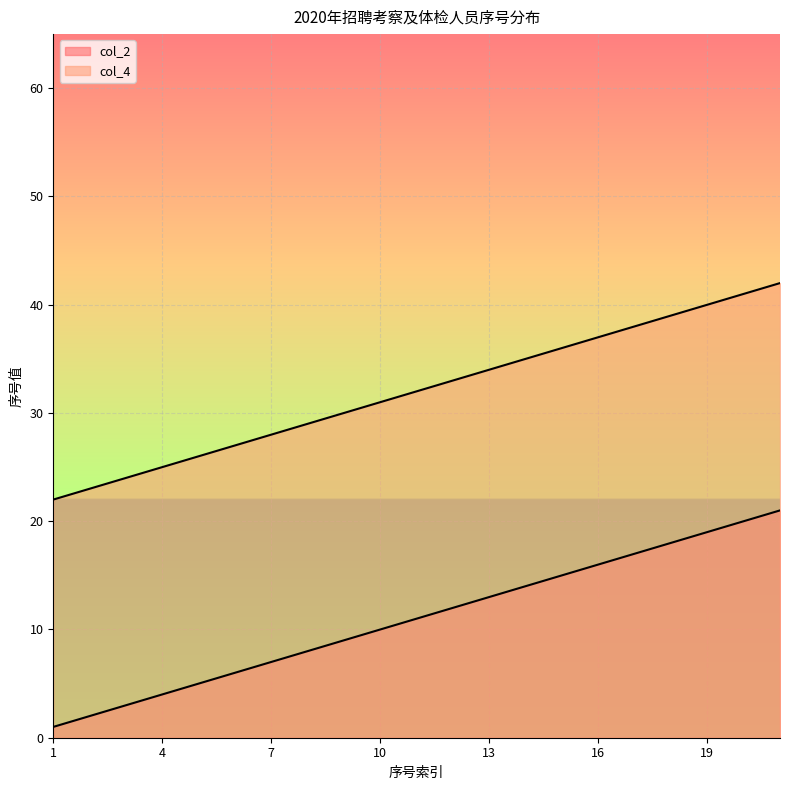

At which category is the sum across all series the highest?

21